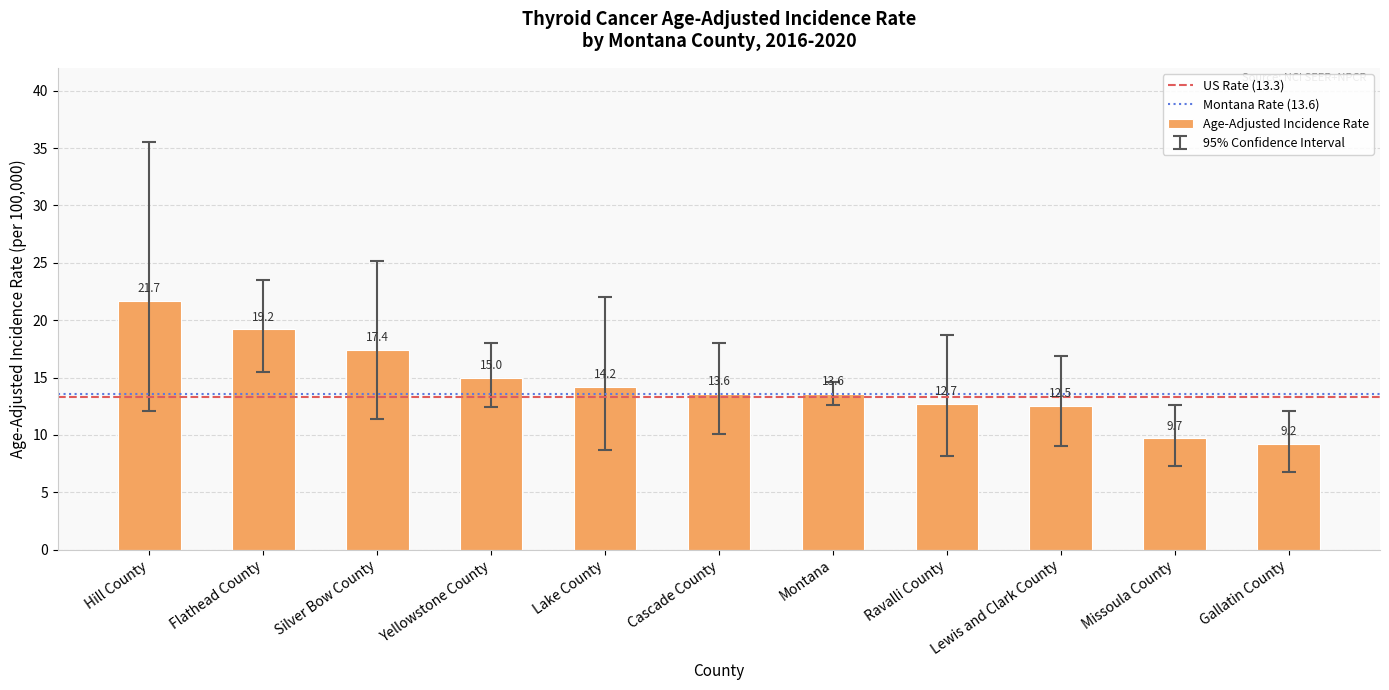

What is the minimum value shown in the chart?

9.2